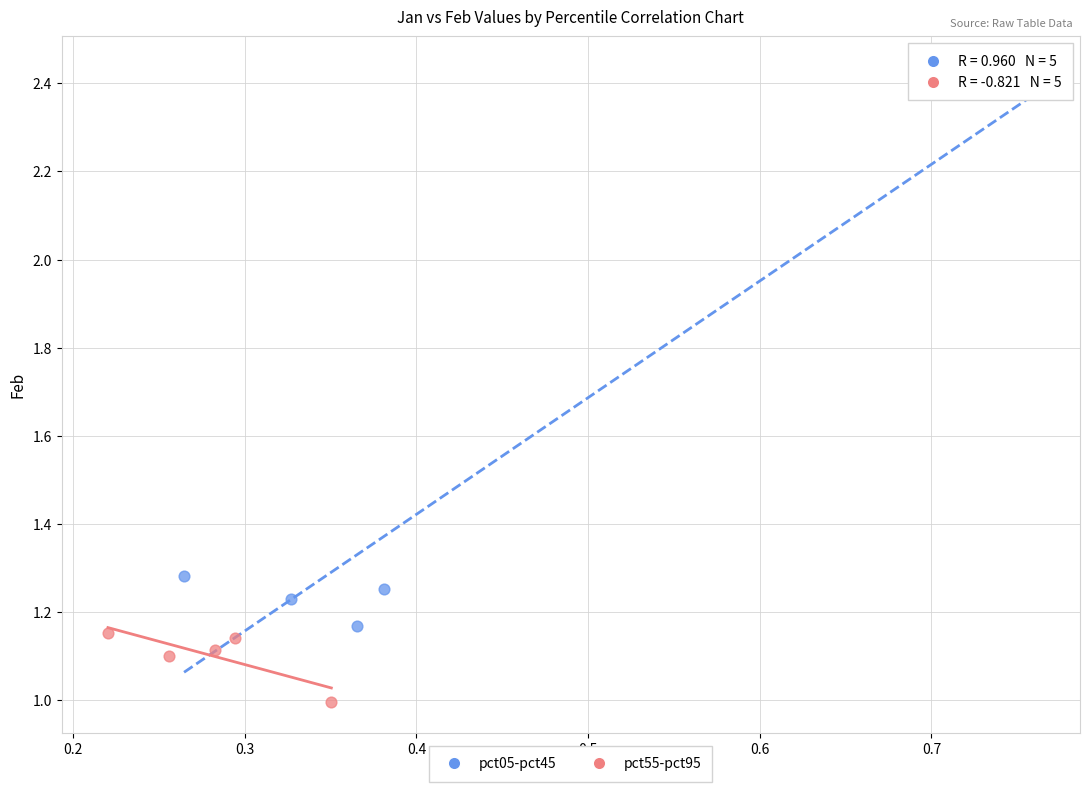

Which series contains the highest Y value?

pct05-pct45